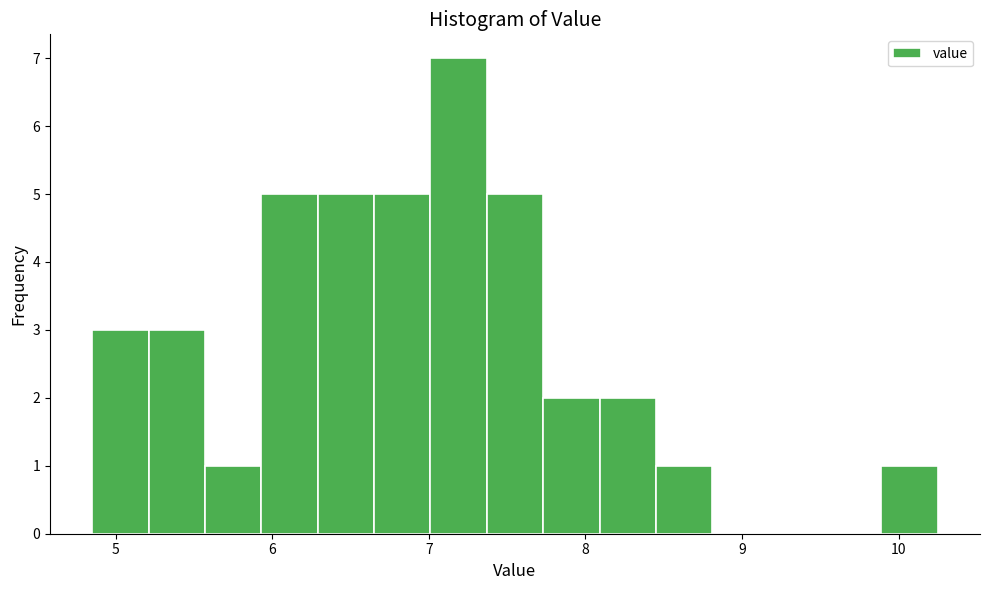

Around what value on the x-axis is the tallest bar? Give the approximate position of its centre, as read against the axis.

7.2